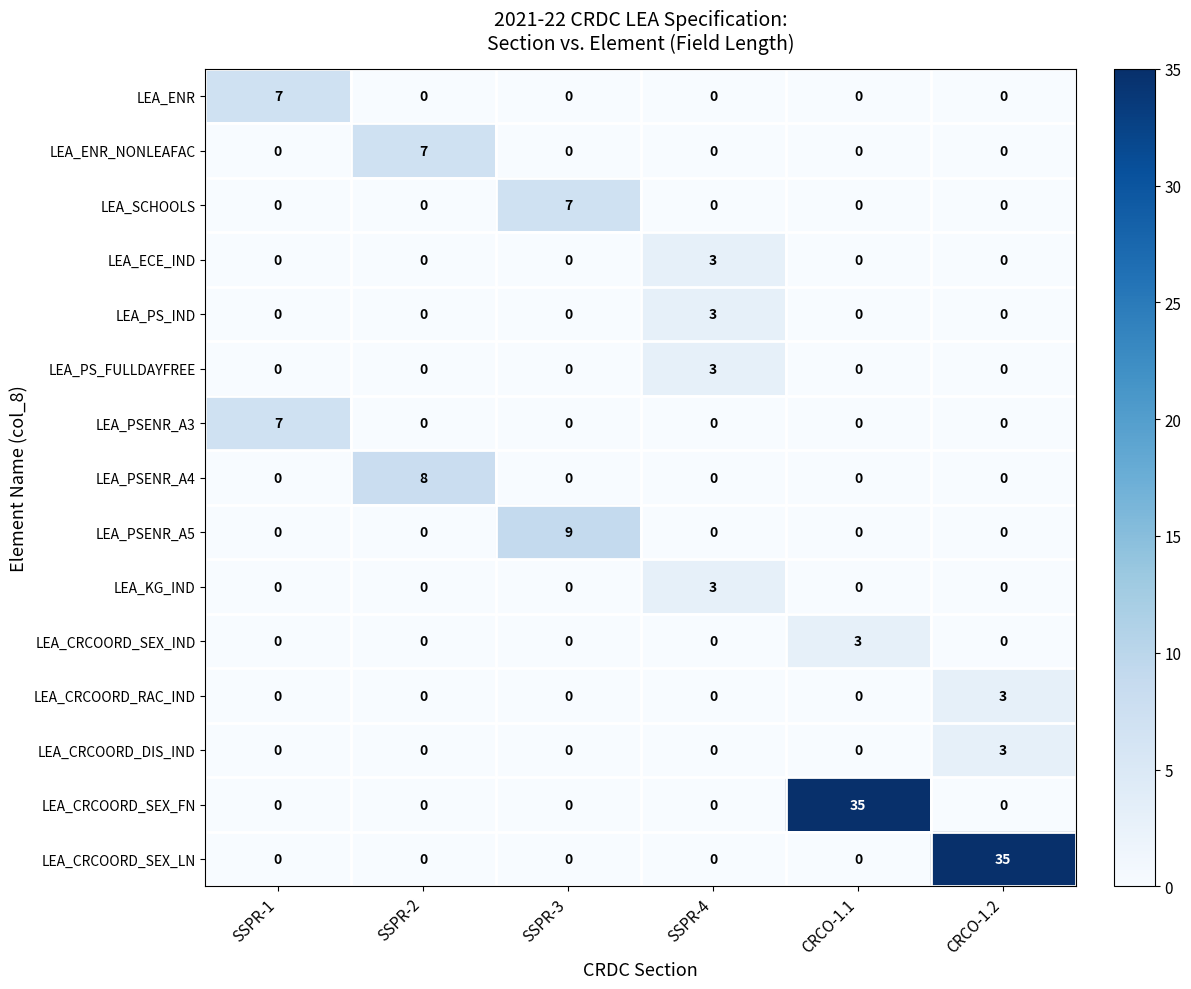

What is the difference between the highest and lowest values at CRCO-1.1?

35